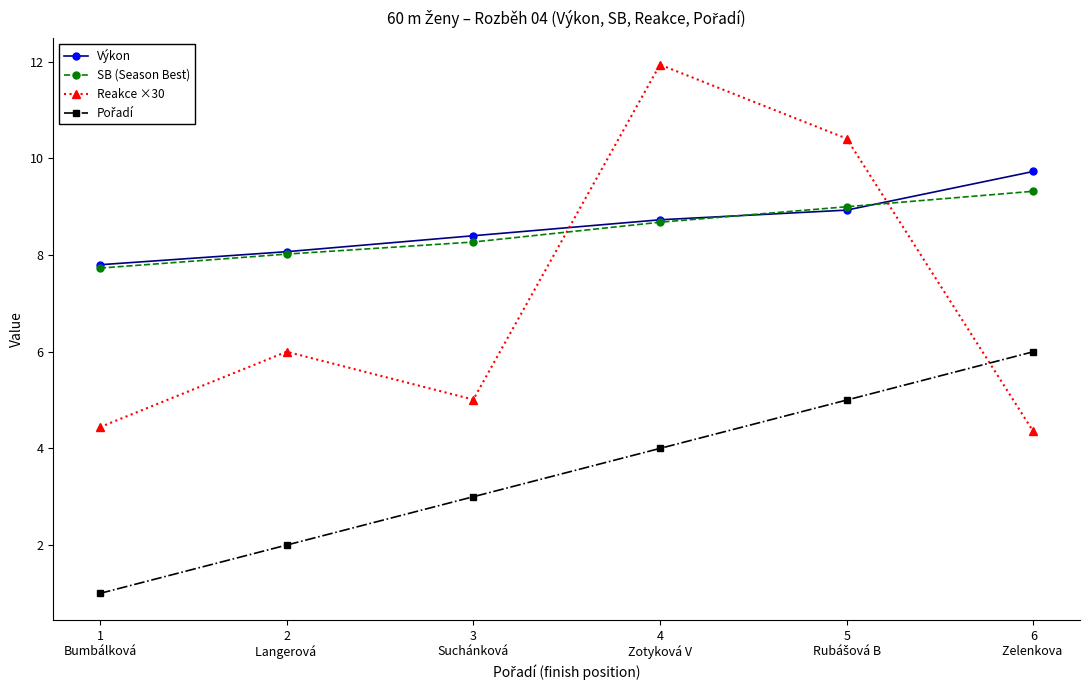

In Reakce ×30, how many points are lower than both neighbors (excluding endpoints)?

1